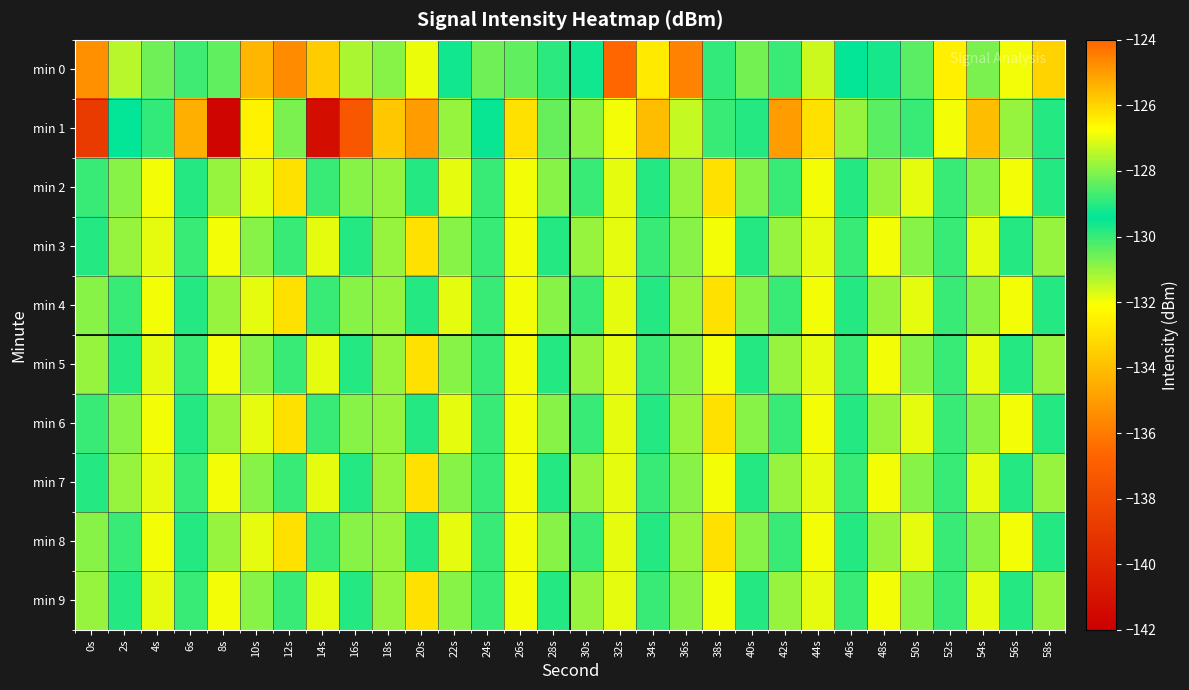

Which has a higher value, 8s or 38s?

8s